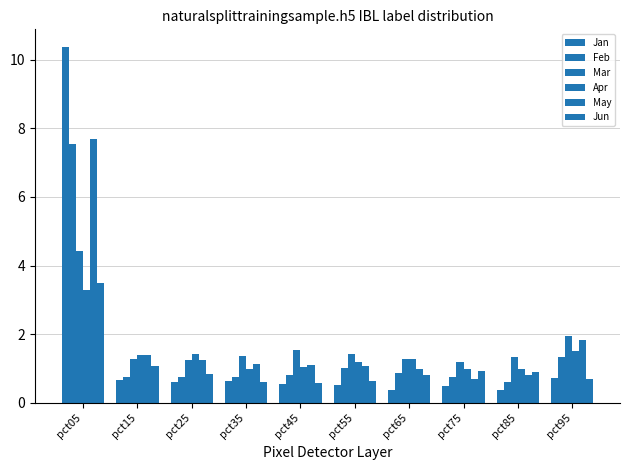

Are the bars grouped side by side (vs. stacked)?

Yes